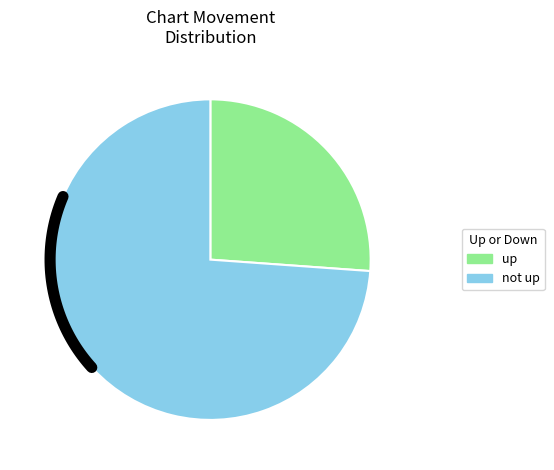

To the nearest percent, what portion does up represent?

26%